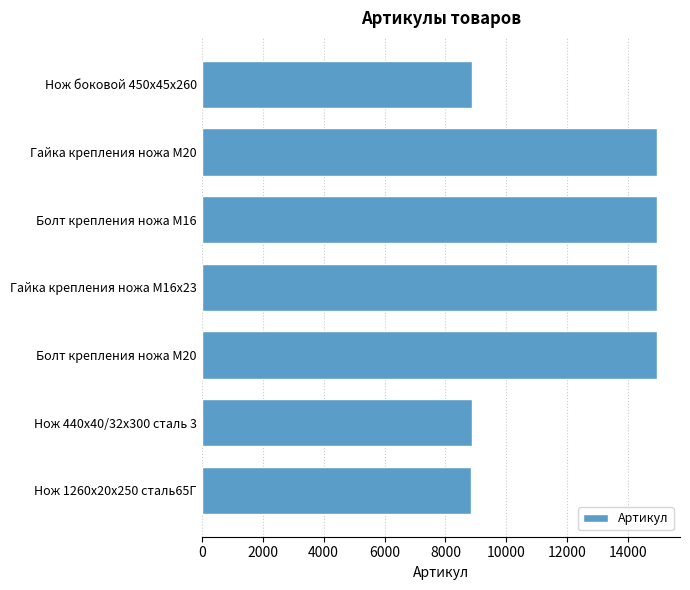

What is the minimum value shown in the chart?

8833